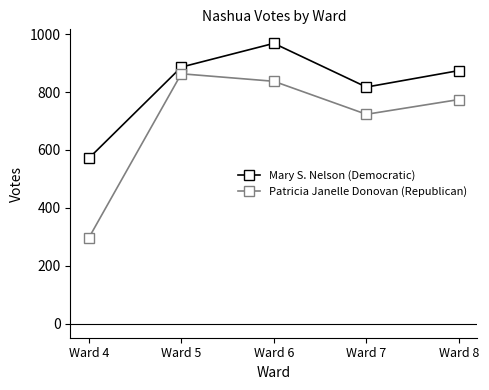

Count the number of data series in this chart.

2